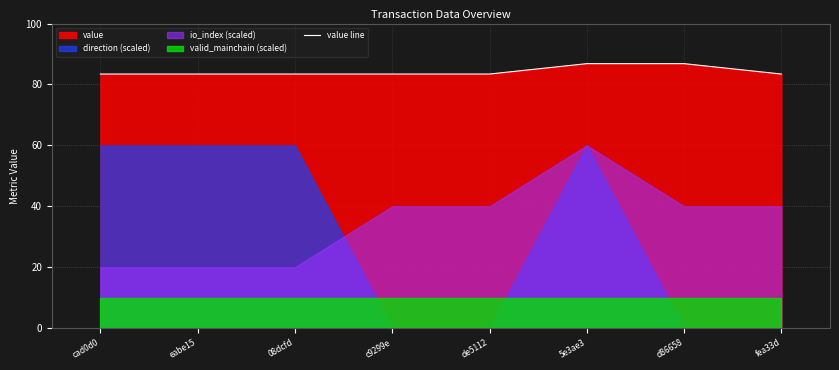

Reading right to left, what are all the values shown in this chart?

83.4	86.8	86.8	83.4	83.4	83.4	83.4	83.4